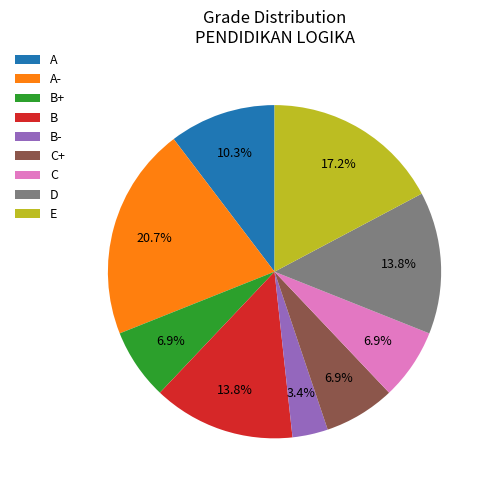

Is there a majority slice in this chart?

No